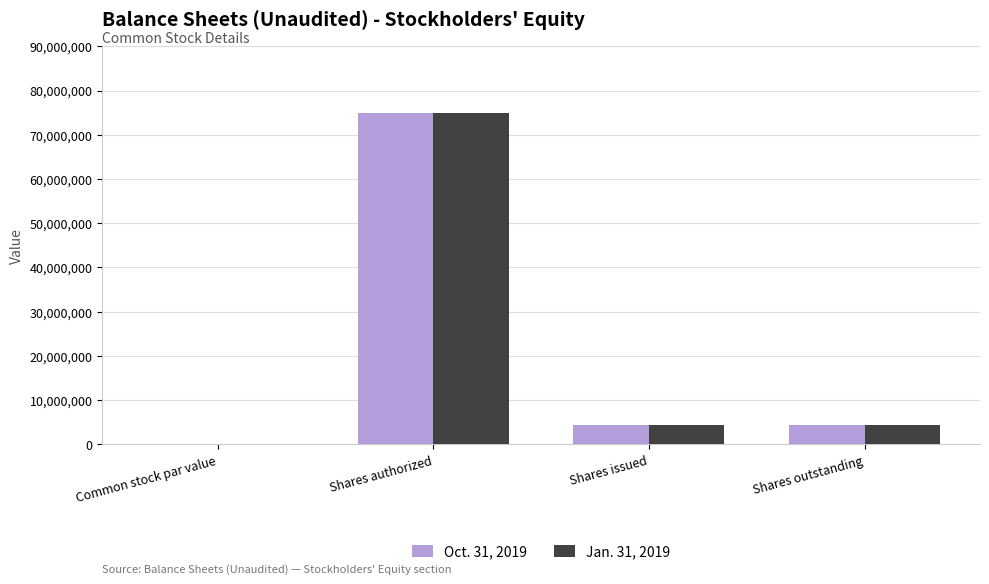

What is the maximum value for Jan. 31, 2019?

75000000.0